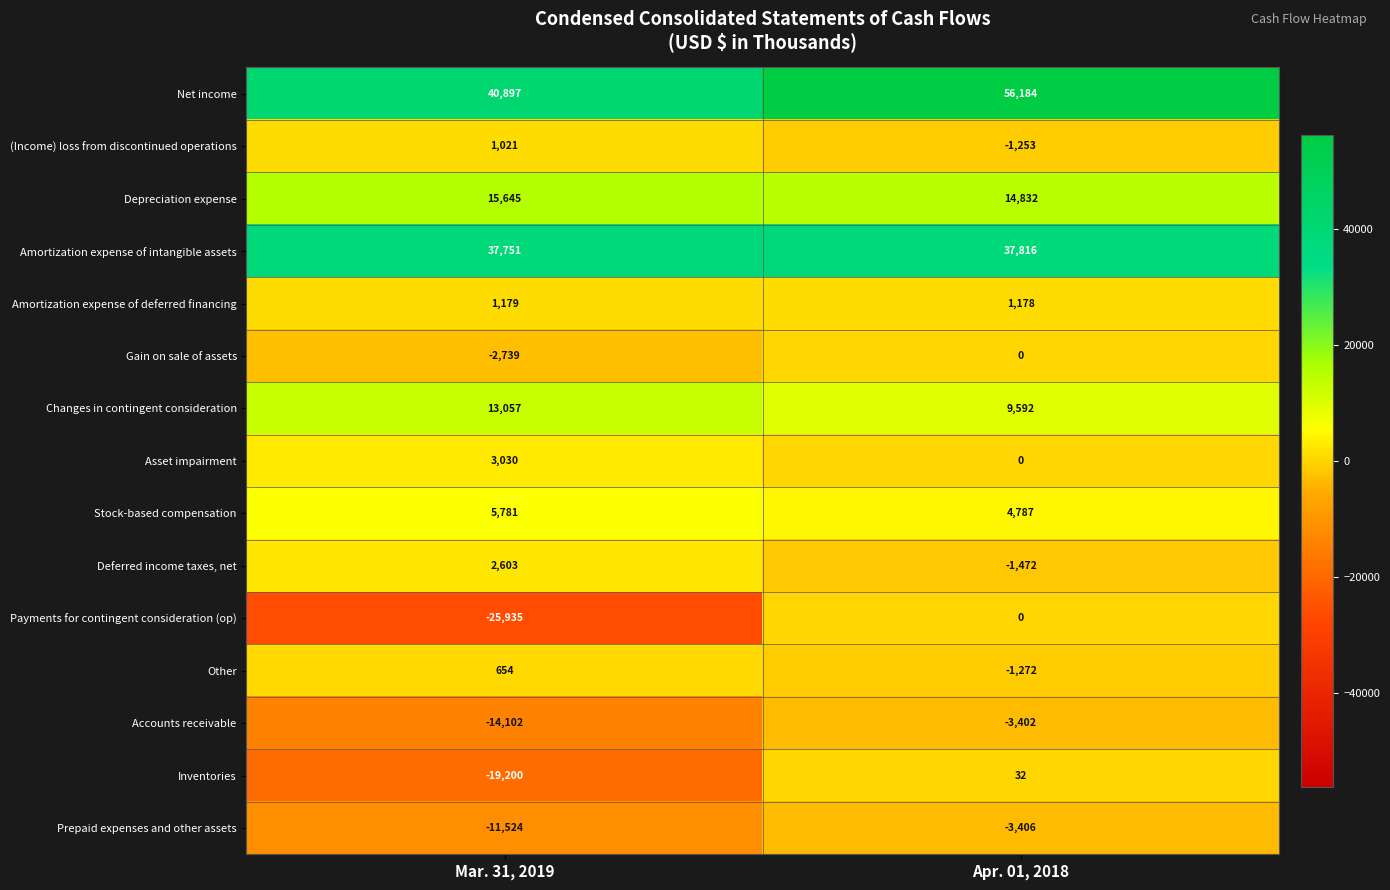

How many series are shown in this chart?

15